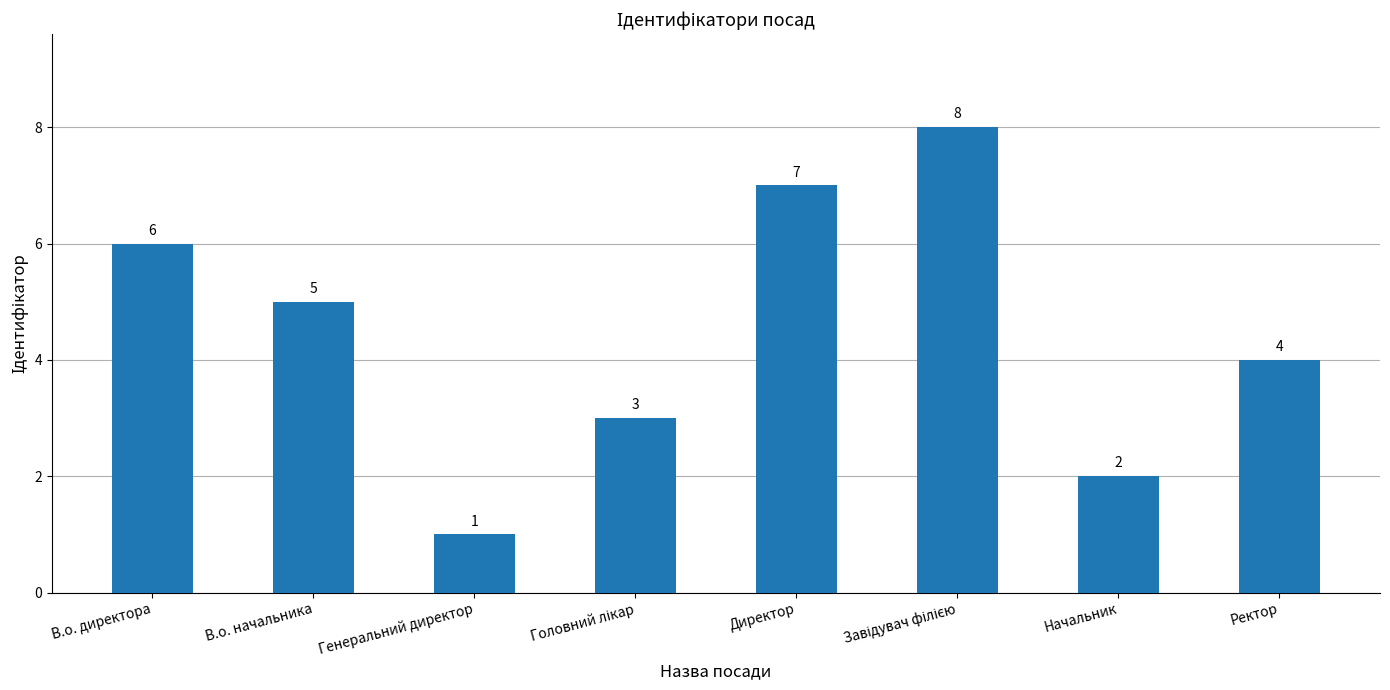

What is the maximum value shown in the chart?

8